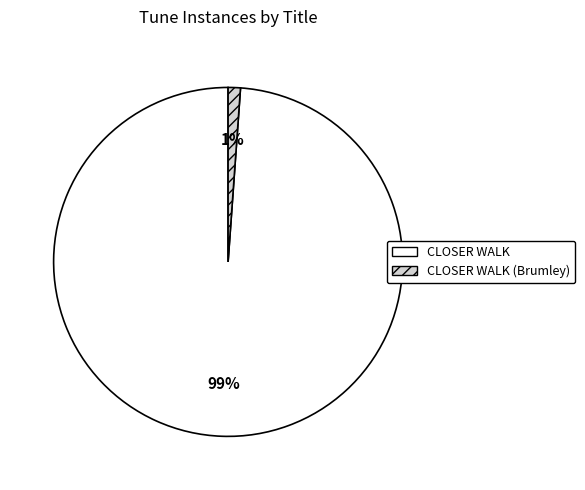

Is CLOSER WALK (Brumley) the majority of the pie?

No